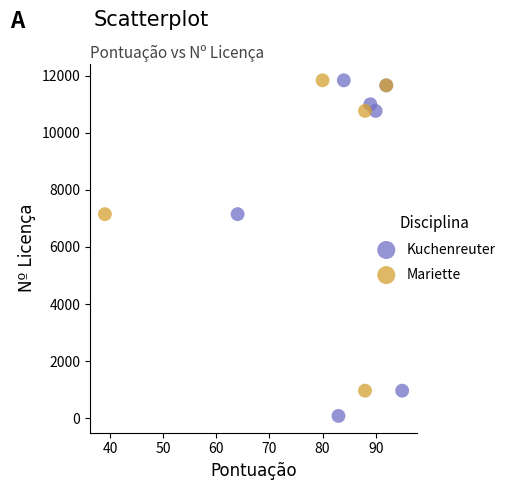

Which series has the widest spread of Y values?

Kuchenreuter